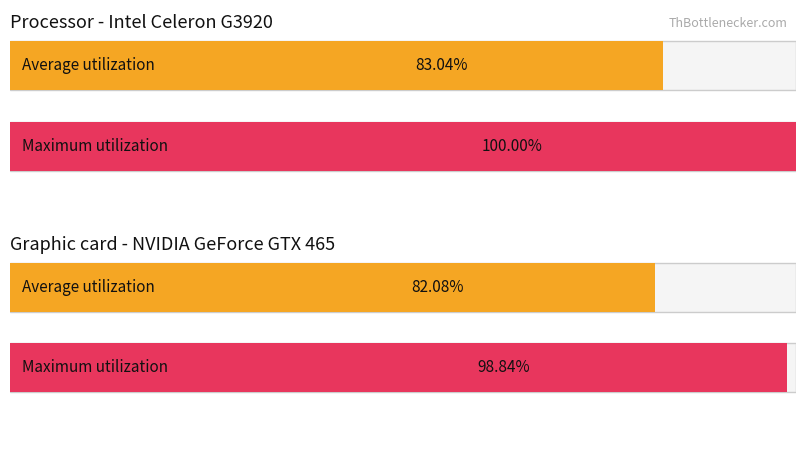

How many data points does each series have?

2